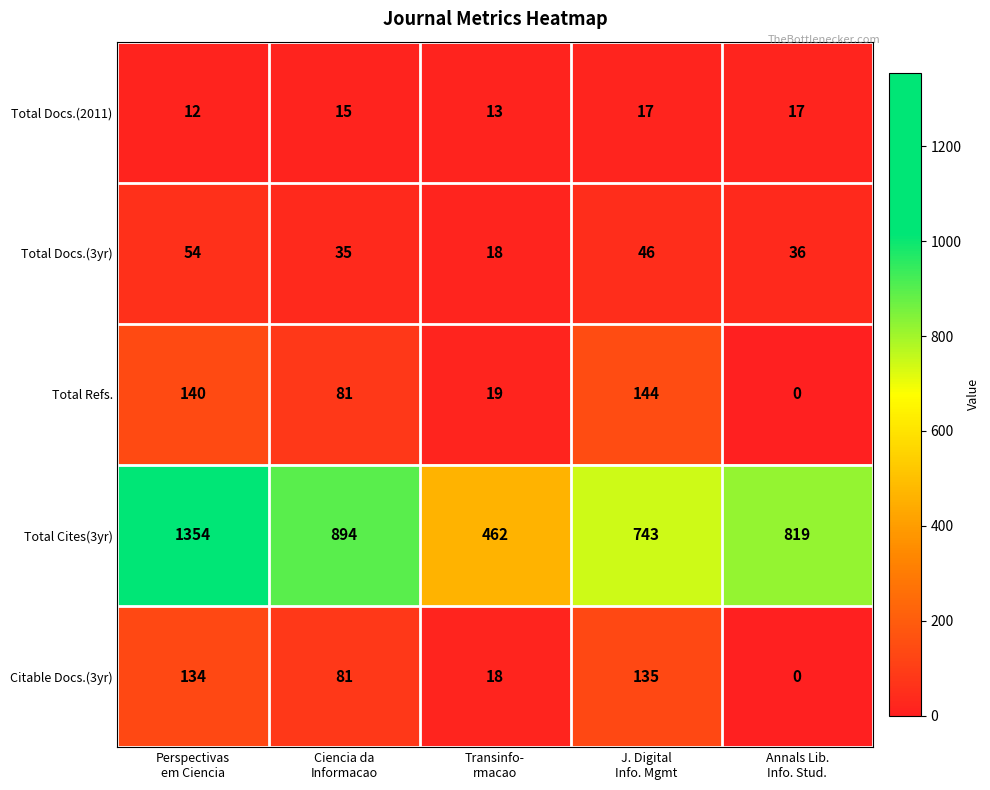

What is the lowest value of the Total Cites(3yr) series?

462